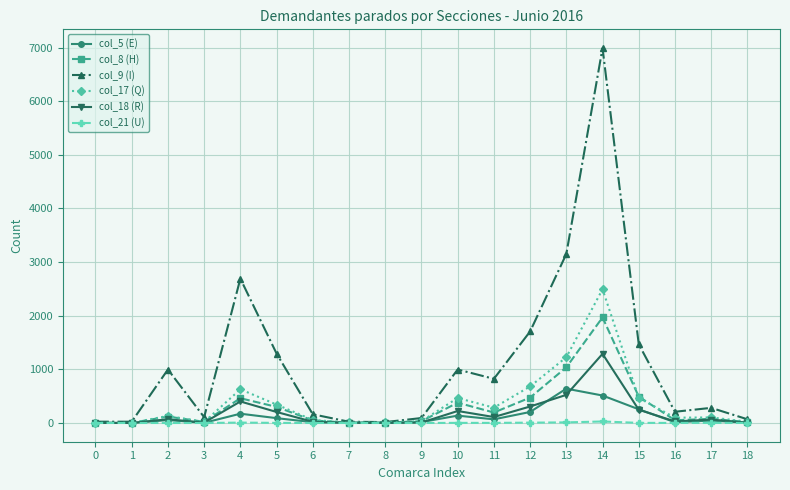

What is the difference between the highest and lowest values at 6?

162